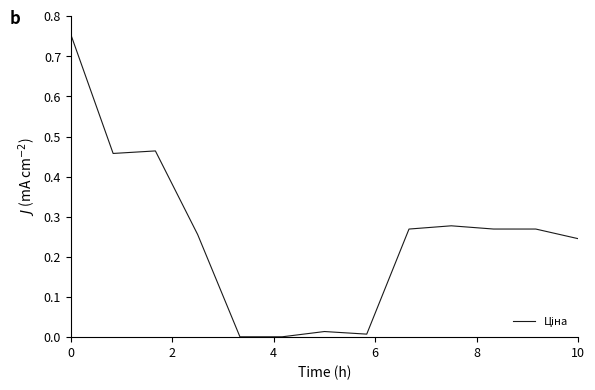

What is the sum of all values?

3.3